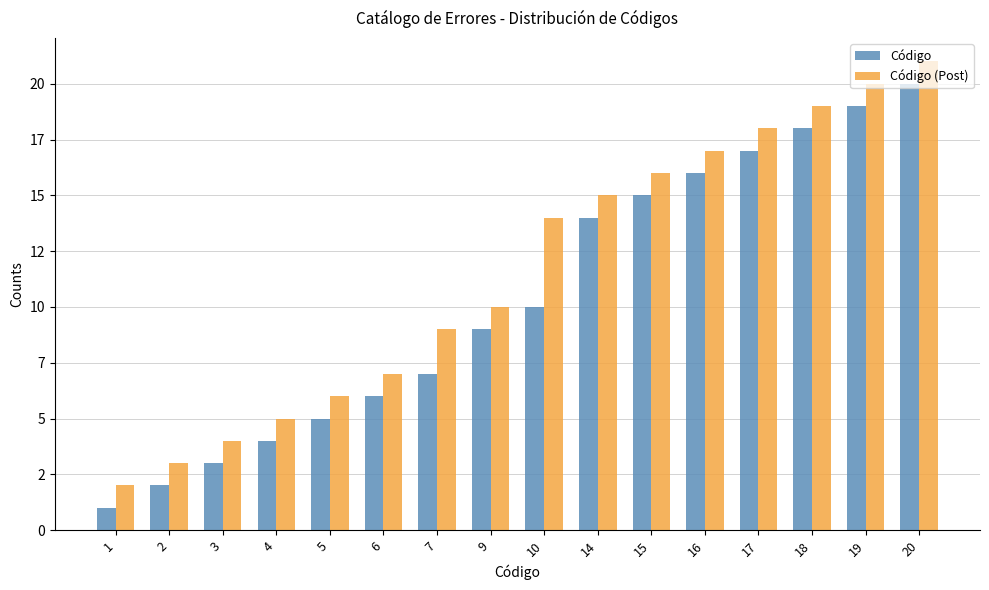

The Código (Post) series shows 4 at 2. True or false?

False